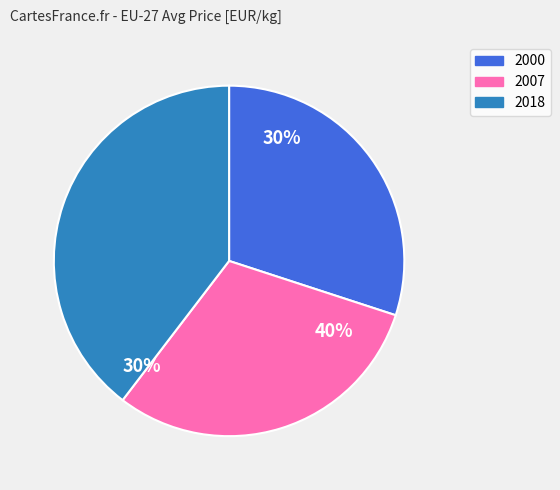

To the nearest percent, what portion does 2000 represent?

30%